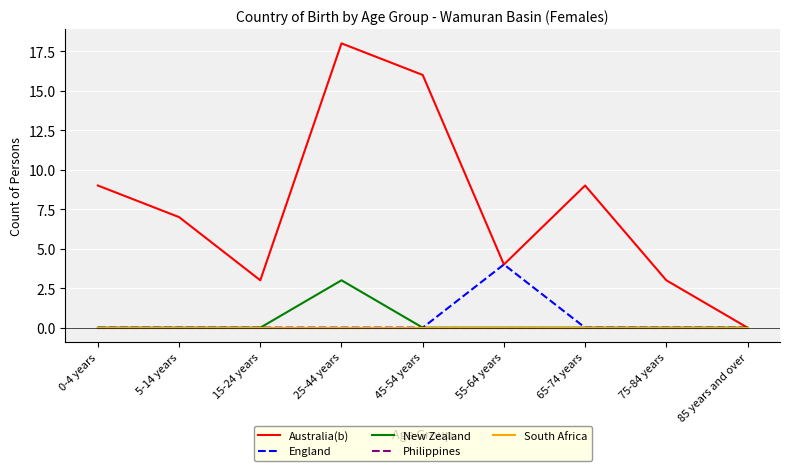

How many lines are shown in the chart?

5